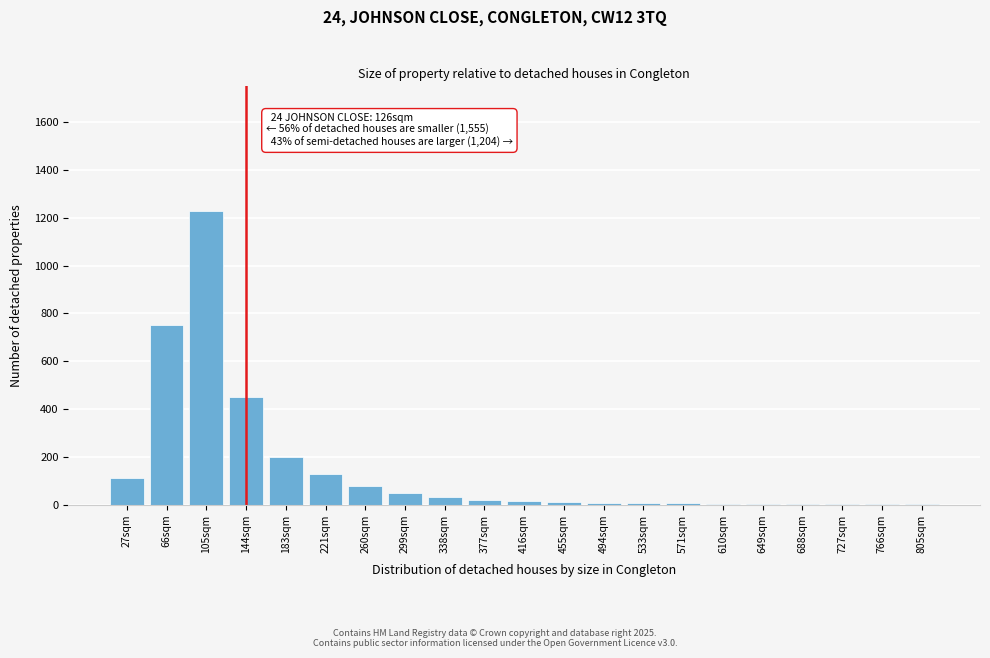

What is the maximum value shown in the chart?

1230